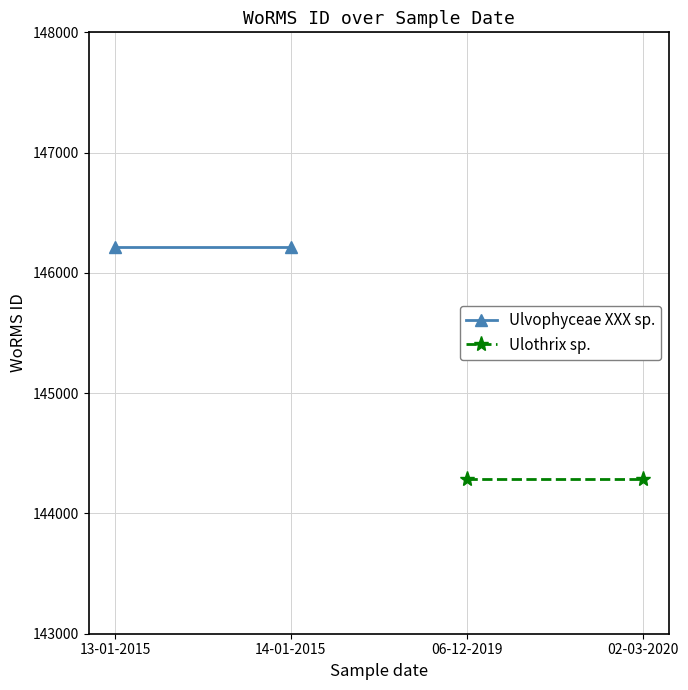

Which category has the highest value across all series?

13-01-2015